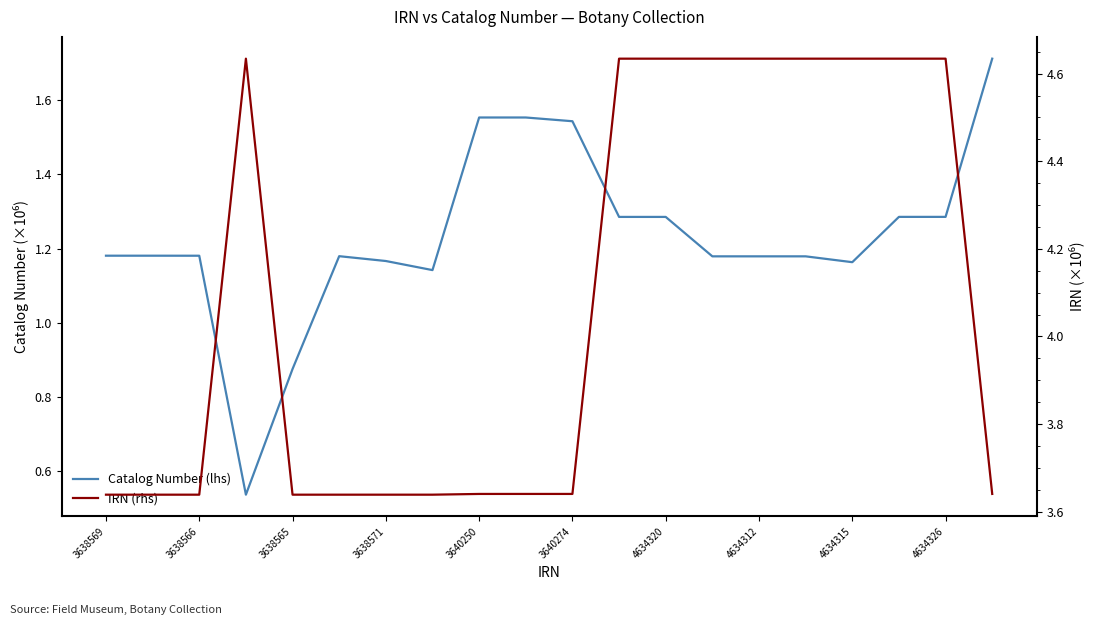

True or false: IRN (rhs) has more than 1 points higher than both neighbors.

True